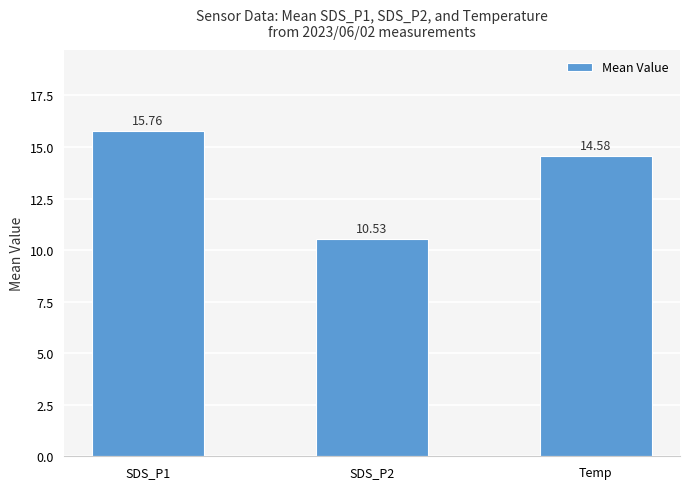

What is the difference between the maximum and minimum values?

5.2